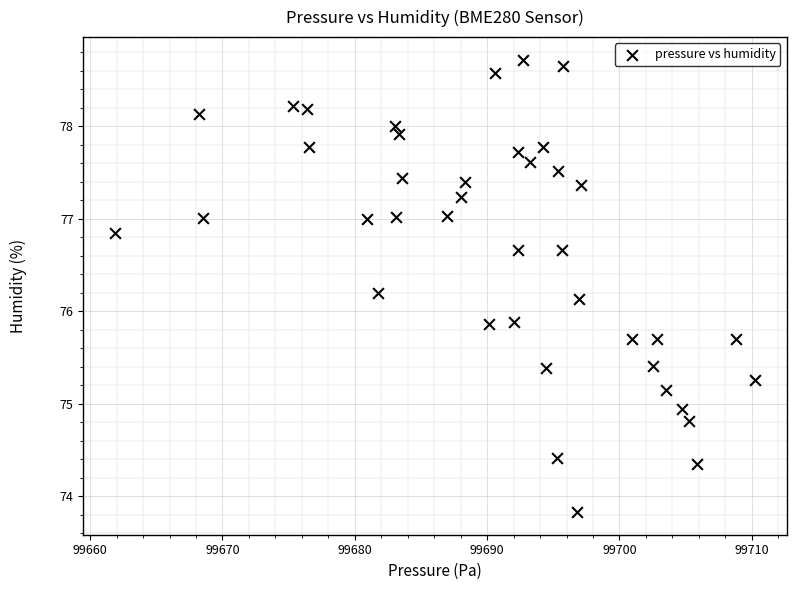

What is the range of X values (max minus min)?

48.3